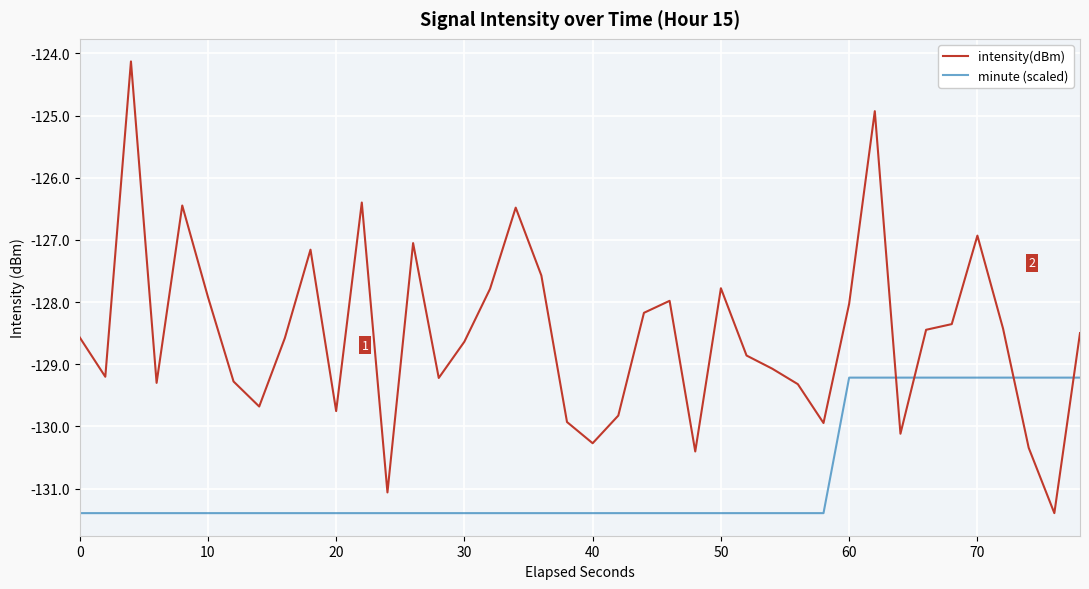

At how many categories does at least one series exceed -127?

6